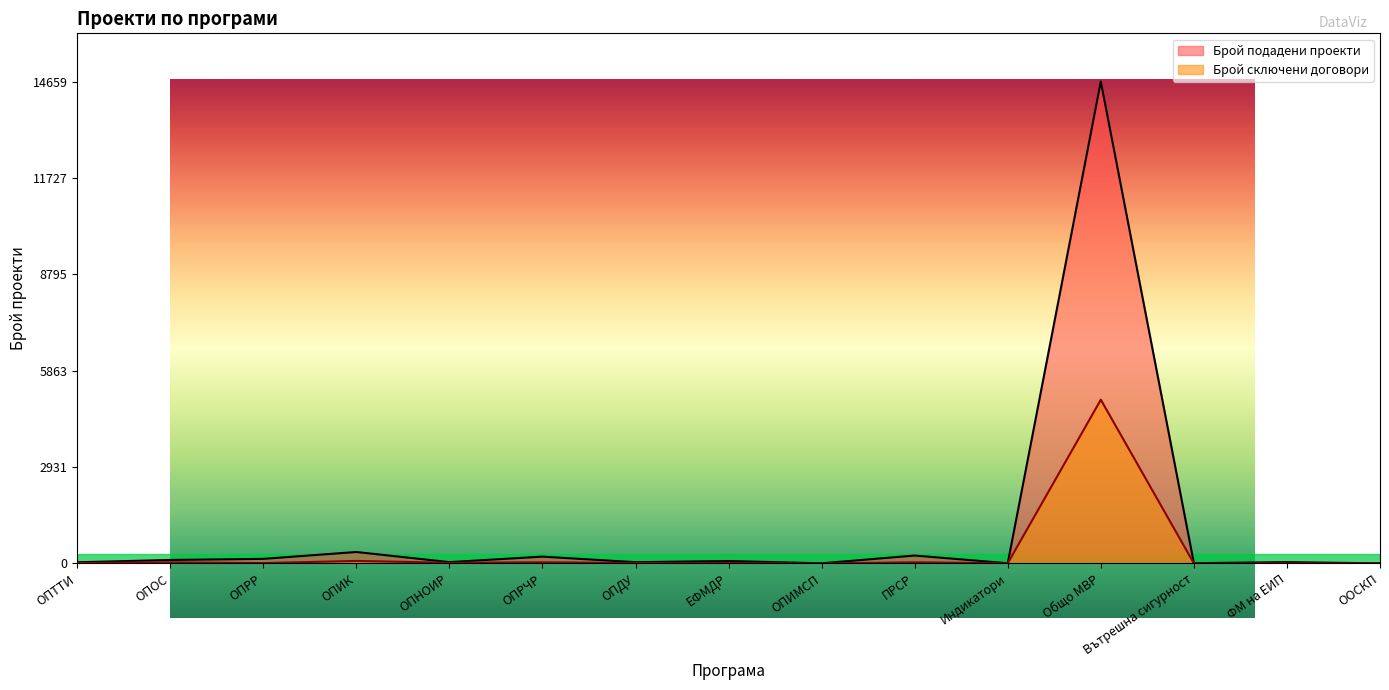

How many data points in Брой сключени договори are less than 5?

15